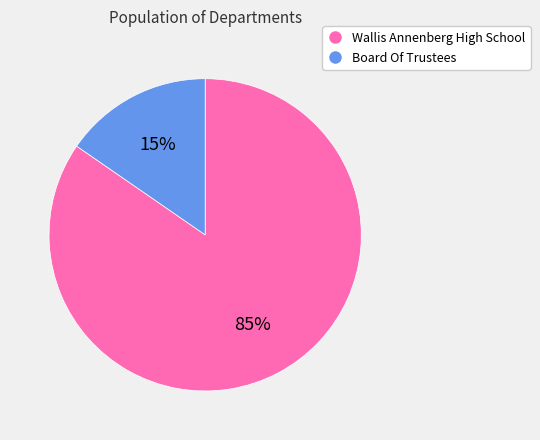

The Board Of Trustees slice represents 15% of the pie. True or false?

True